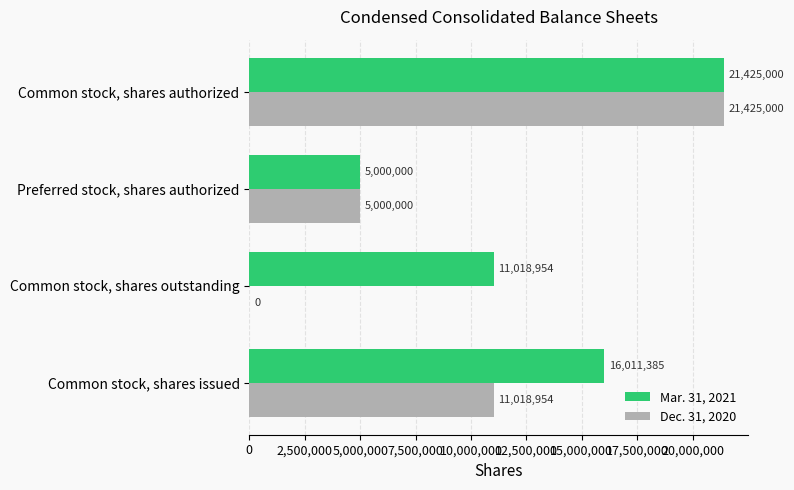

Where is Dec. 31, 2020 nearest to the value 10712500?

Common stock, shares issued